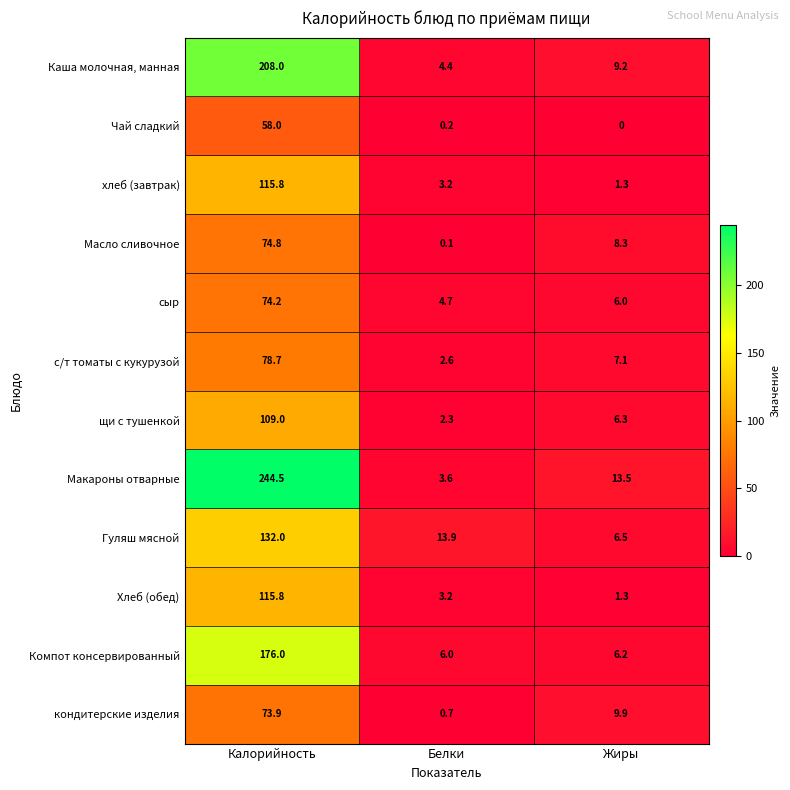

What value does the щи с тушенкой series have at Жиры?

6.3